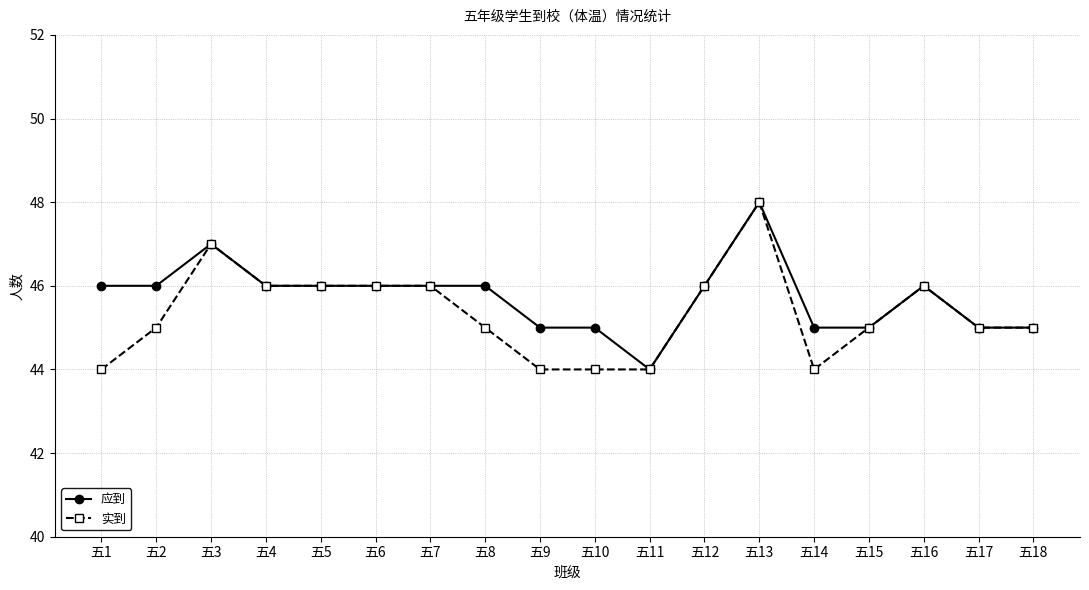

What is the difference between the second highest and minimum values in the 实到 series?

3